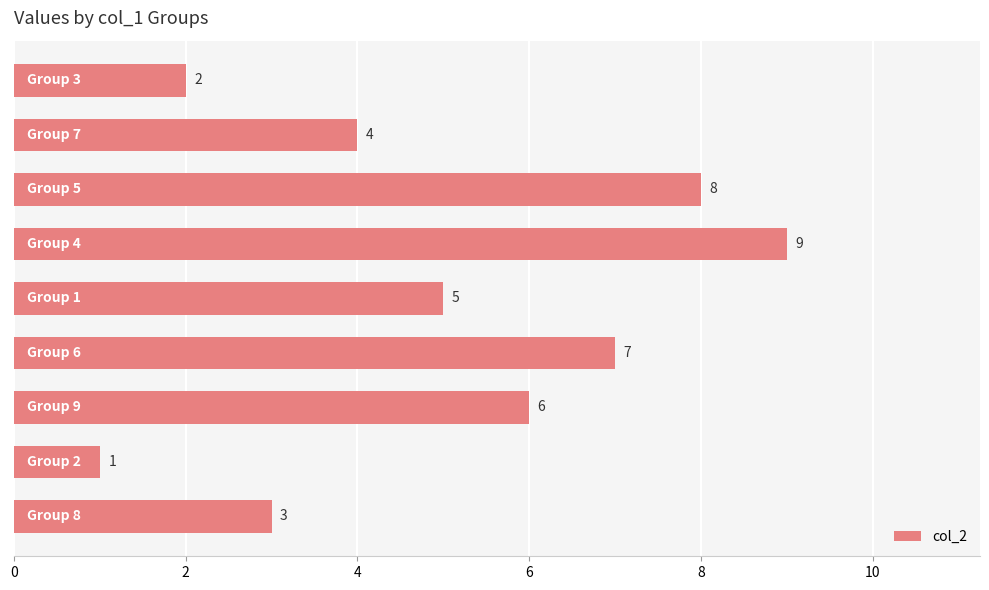

What is the greatest value displayed?

9